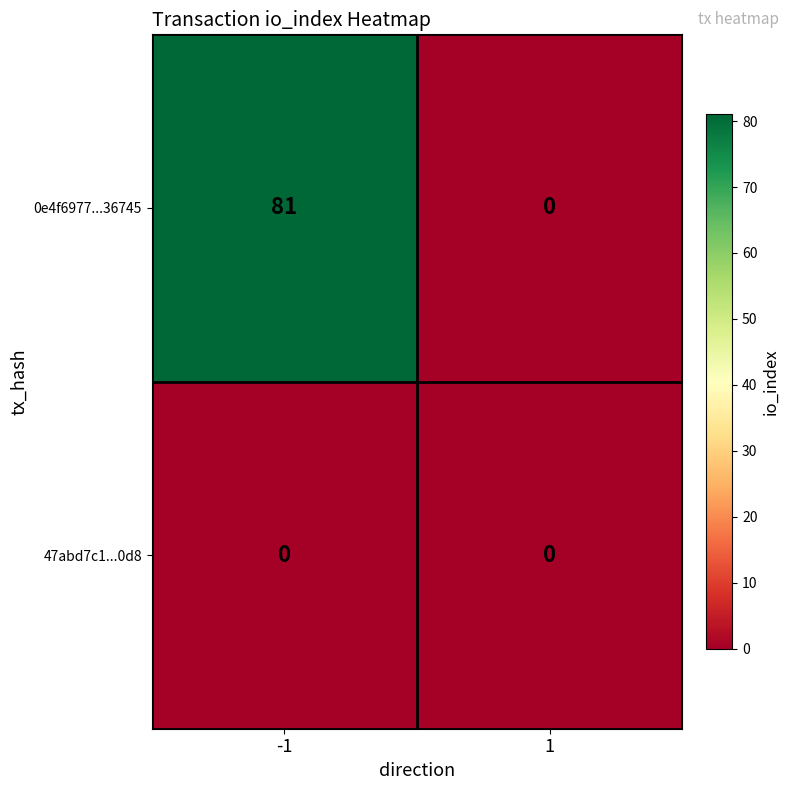

The value of 0e4f6977...36745 at 1 is 0. True or false?

True